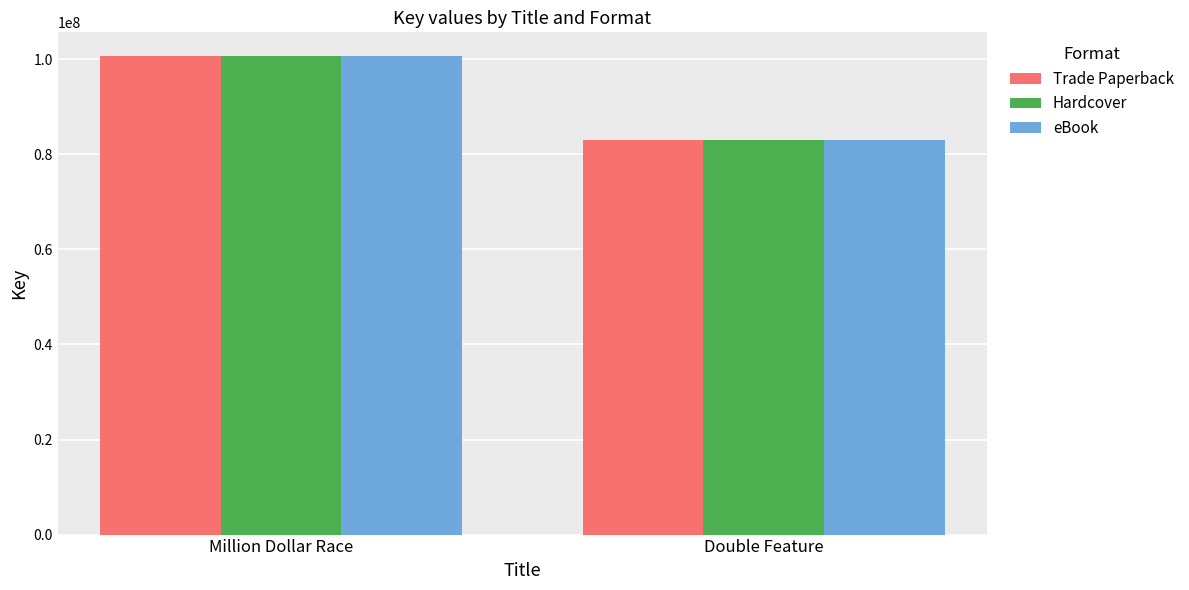

Is it true that eBook equals 146997632 at Double Feature?

False